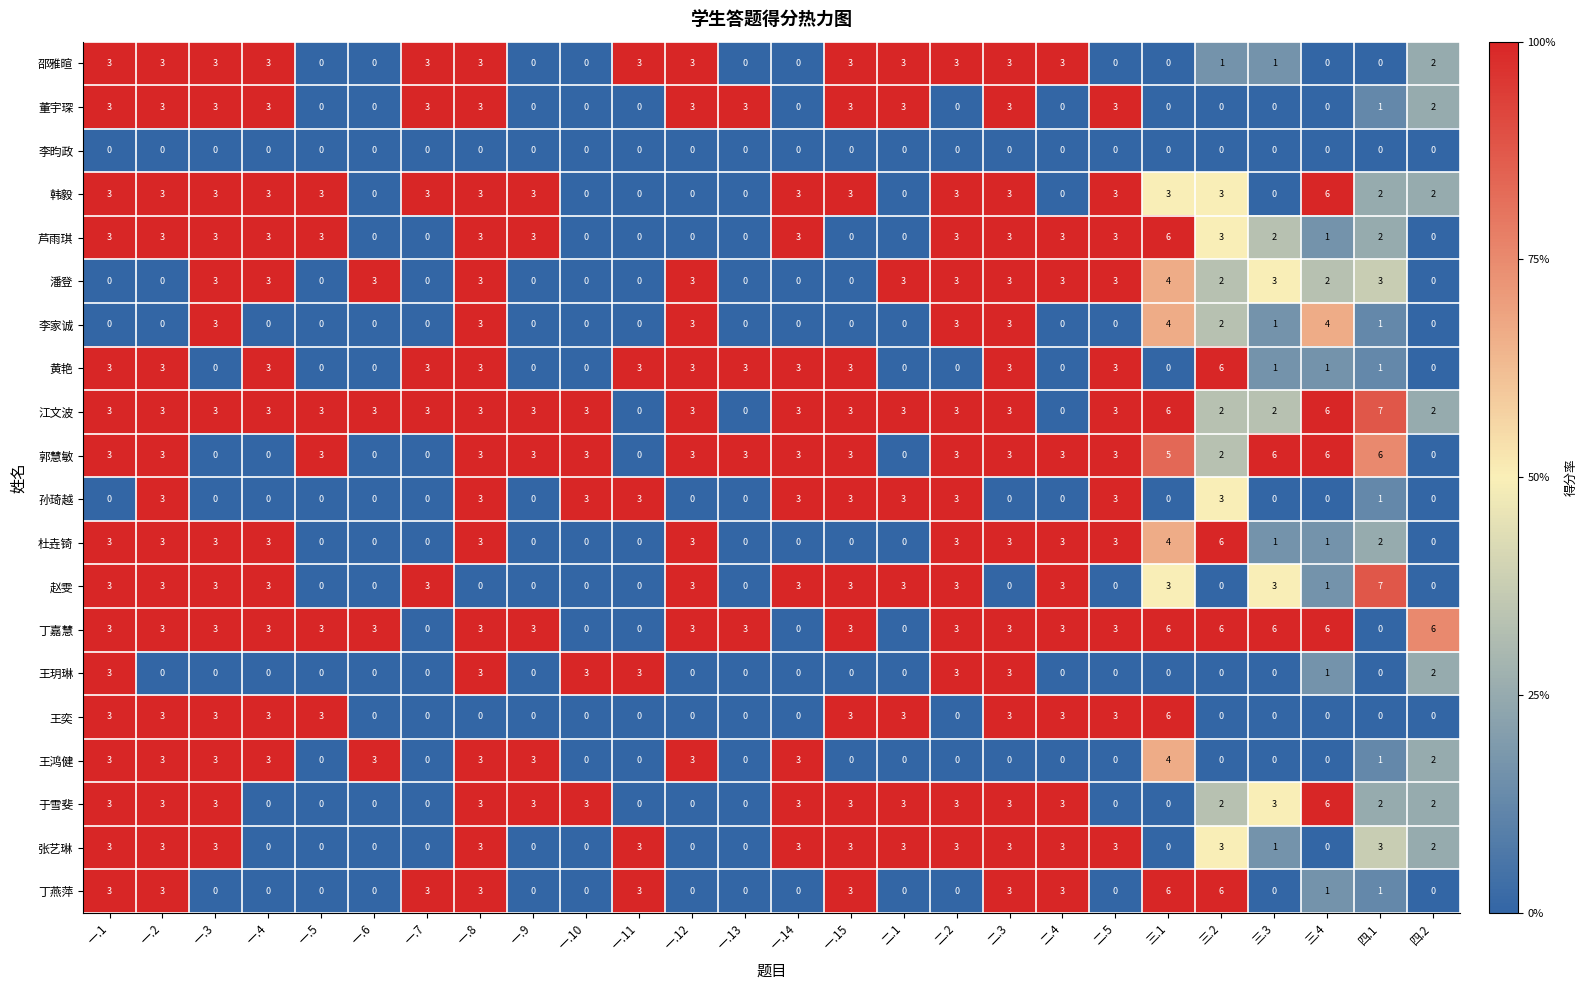

What is the maximum value for 王奕?

6